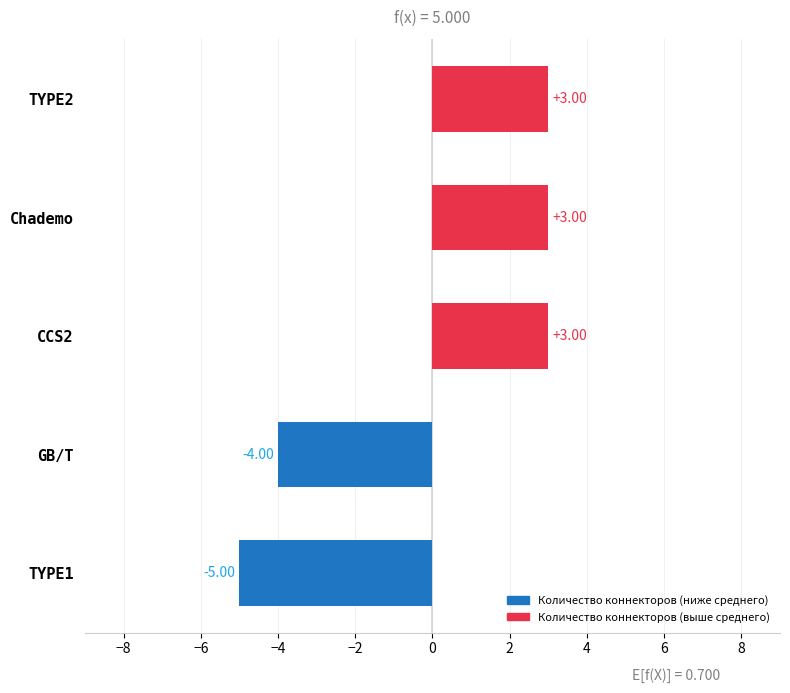

How many negative values are there?

2